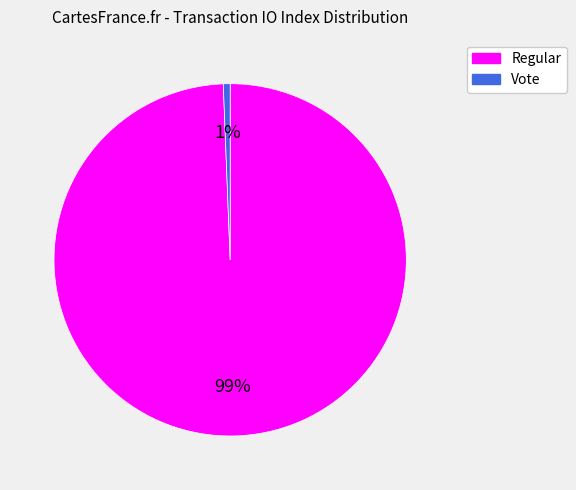

How many slices are in this pie chart?

2